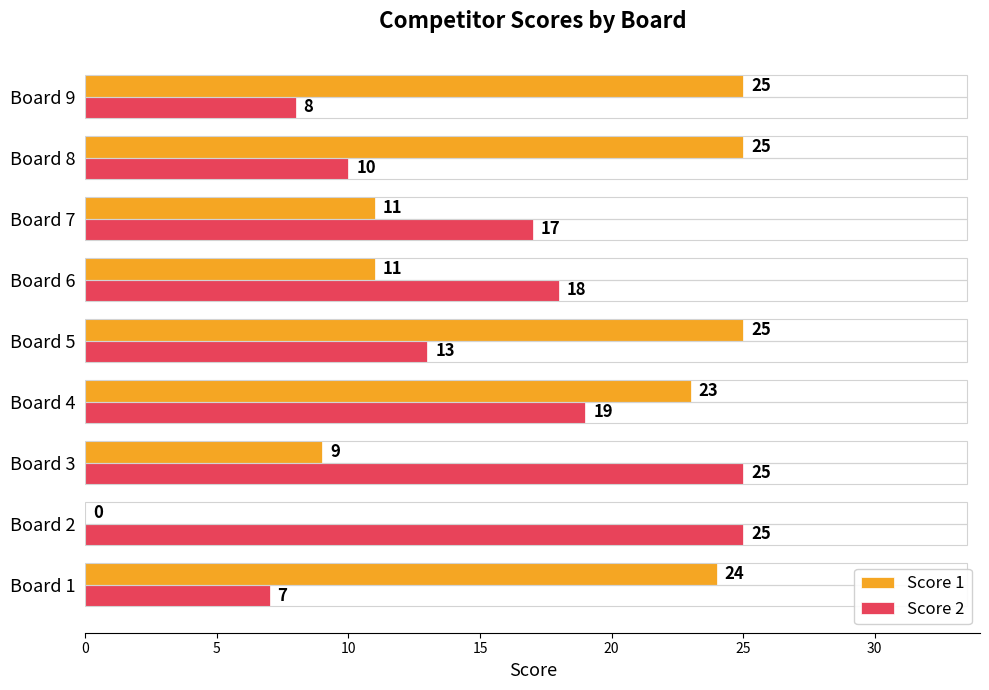

What is the sum of all Score 2 values?

142